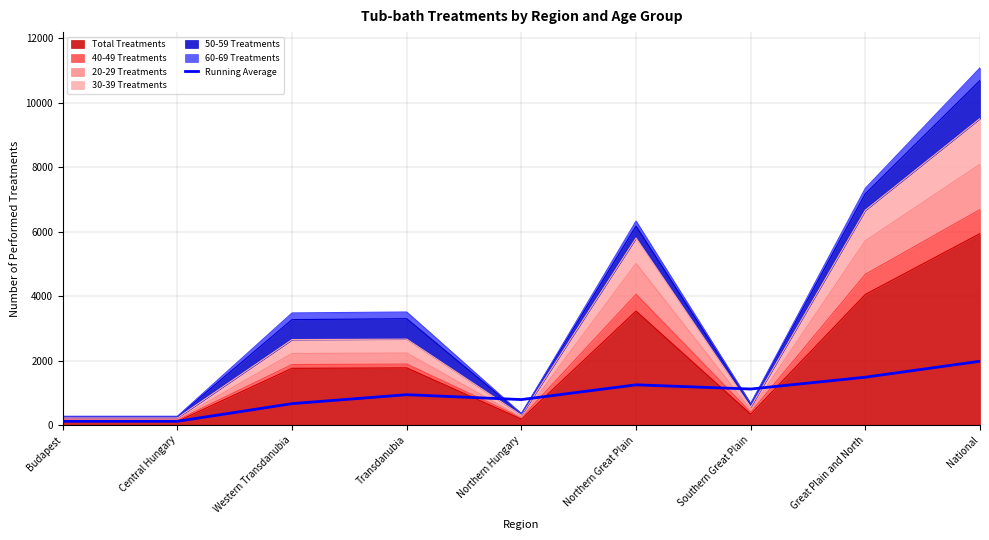

How many points are higher than both their immediate neighbors (excluding endpoints)?

2